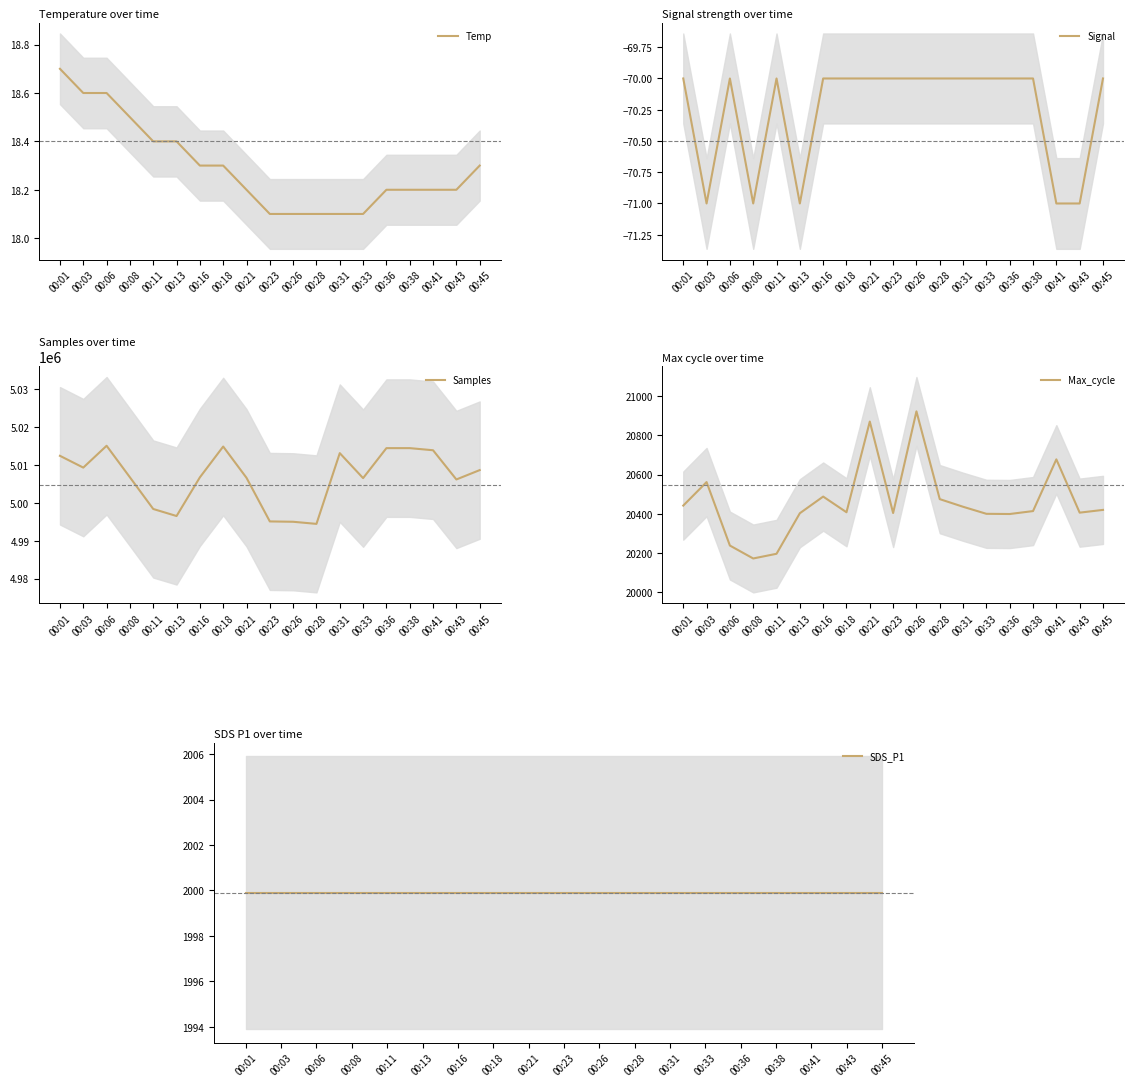

True or false: Signal has more than 2 points higher than both neighbors.

False